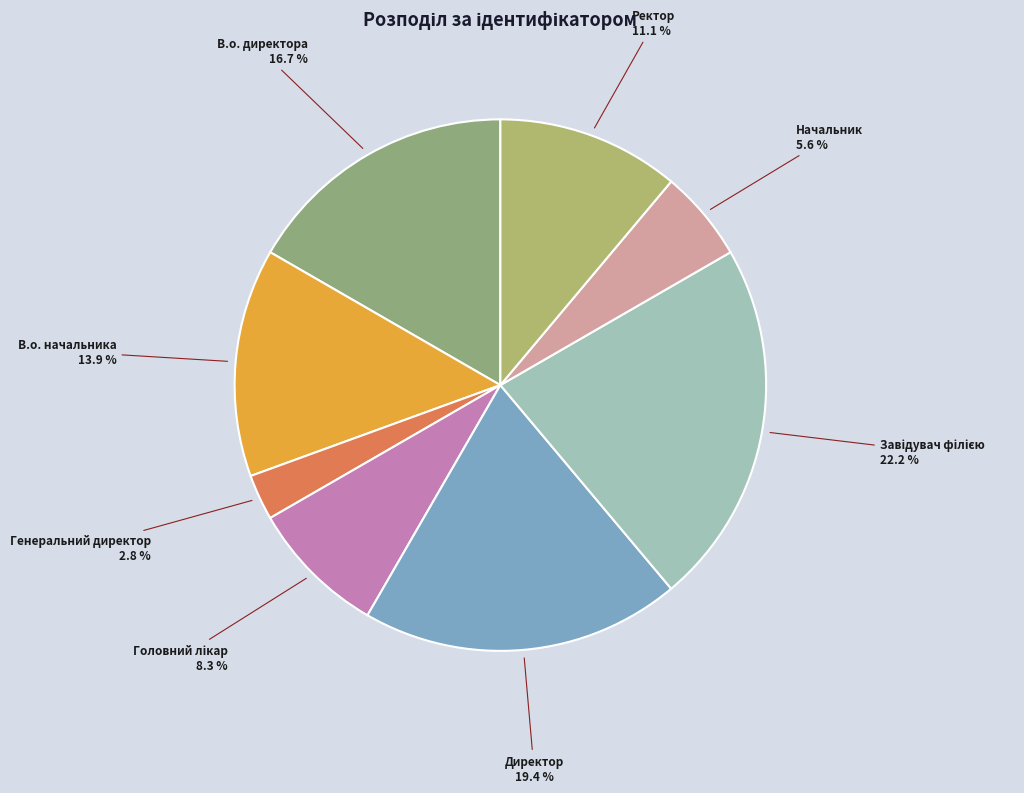

Combined, do Начальник and Директор account for over 50%?

No